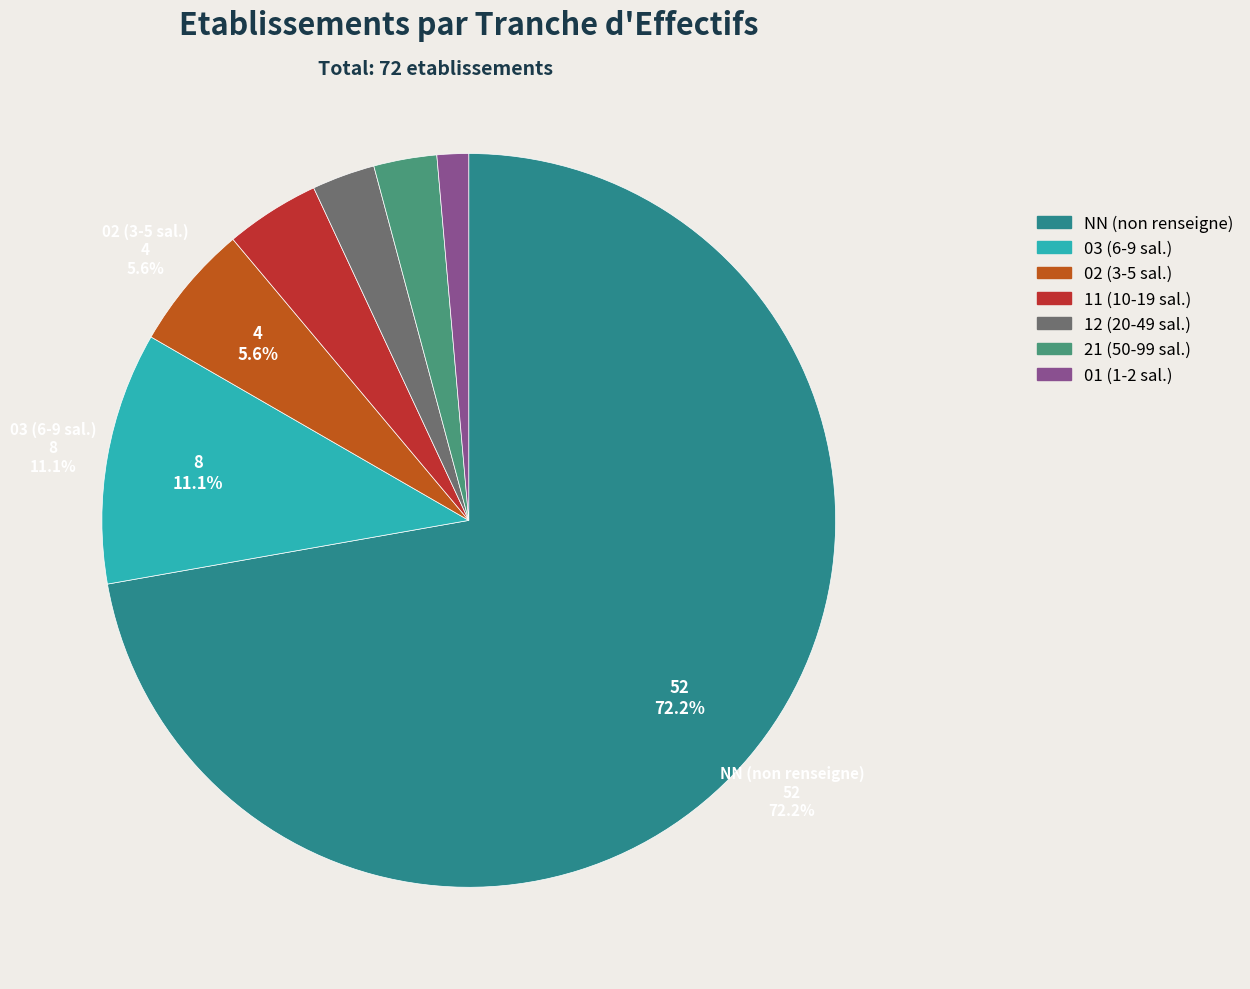

Does any single category account for the majority?

Yes